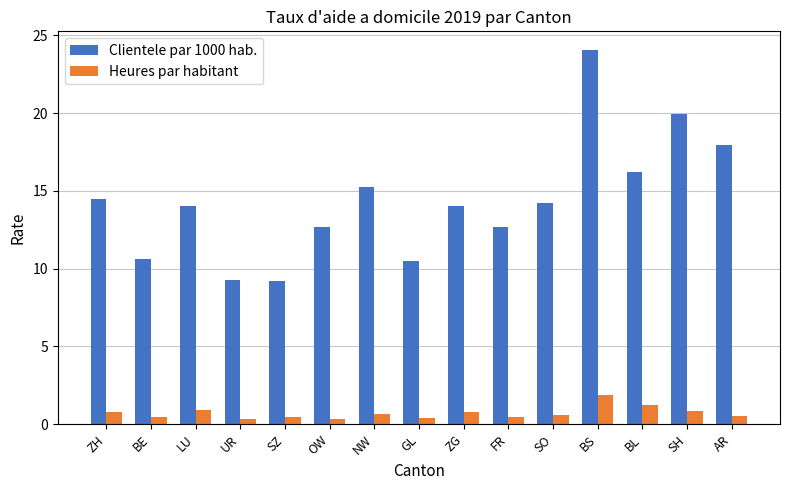

How many bars are there in each group?

2